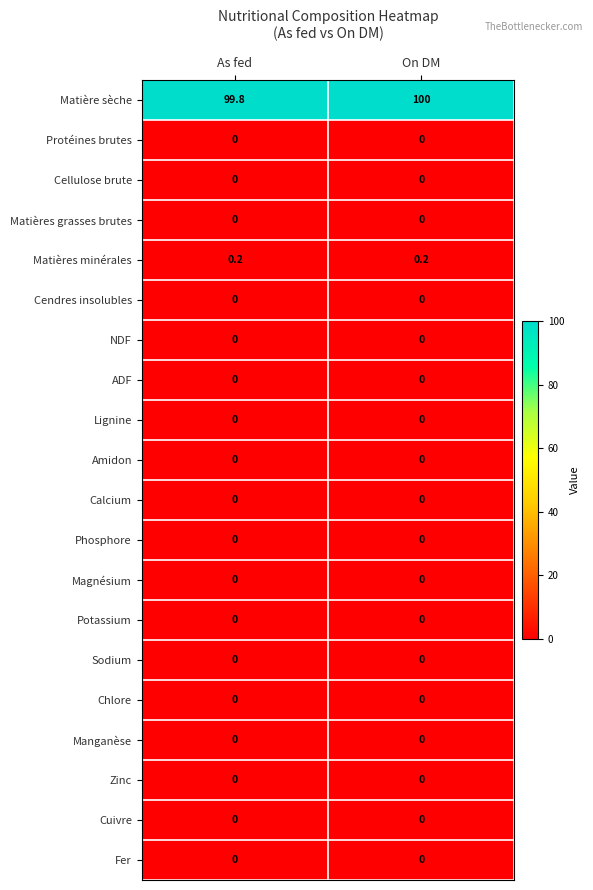

What is the total value across all series at On DM?

100.2